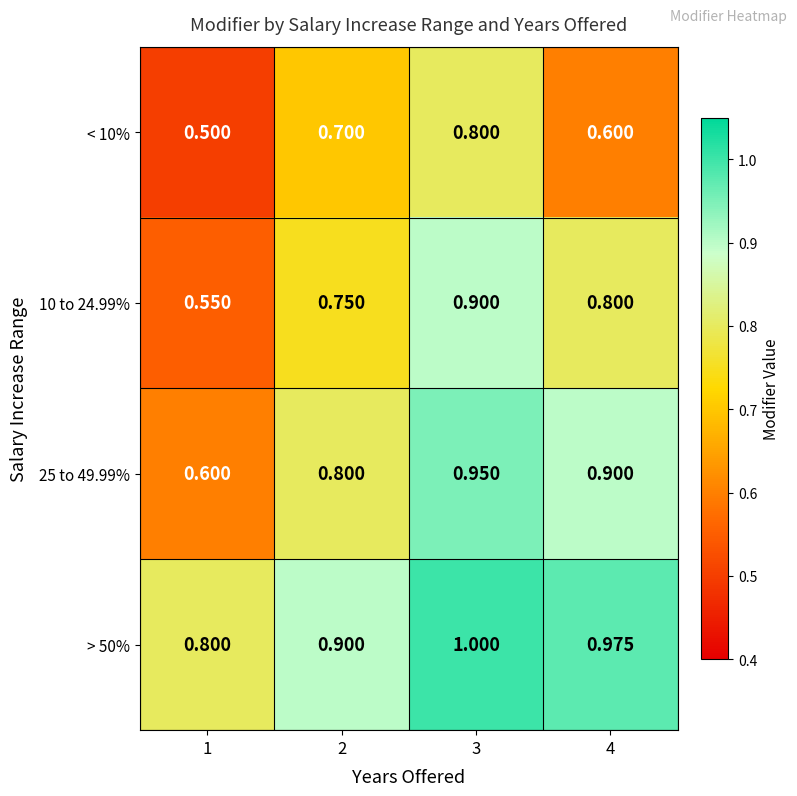

Is the value of 25 to 49.99% at 3 greater than the value of < 10% at 4?

Yes